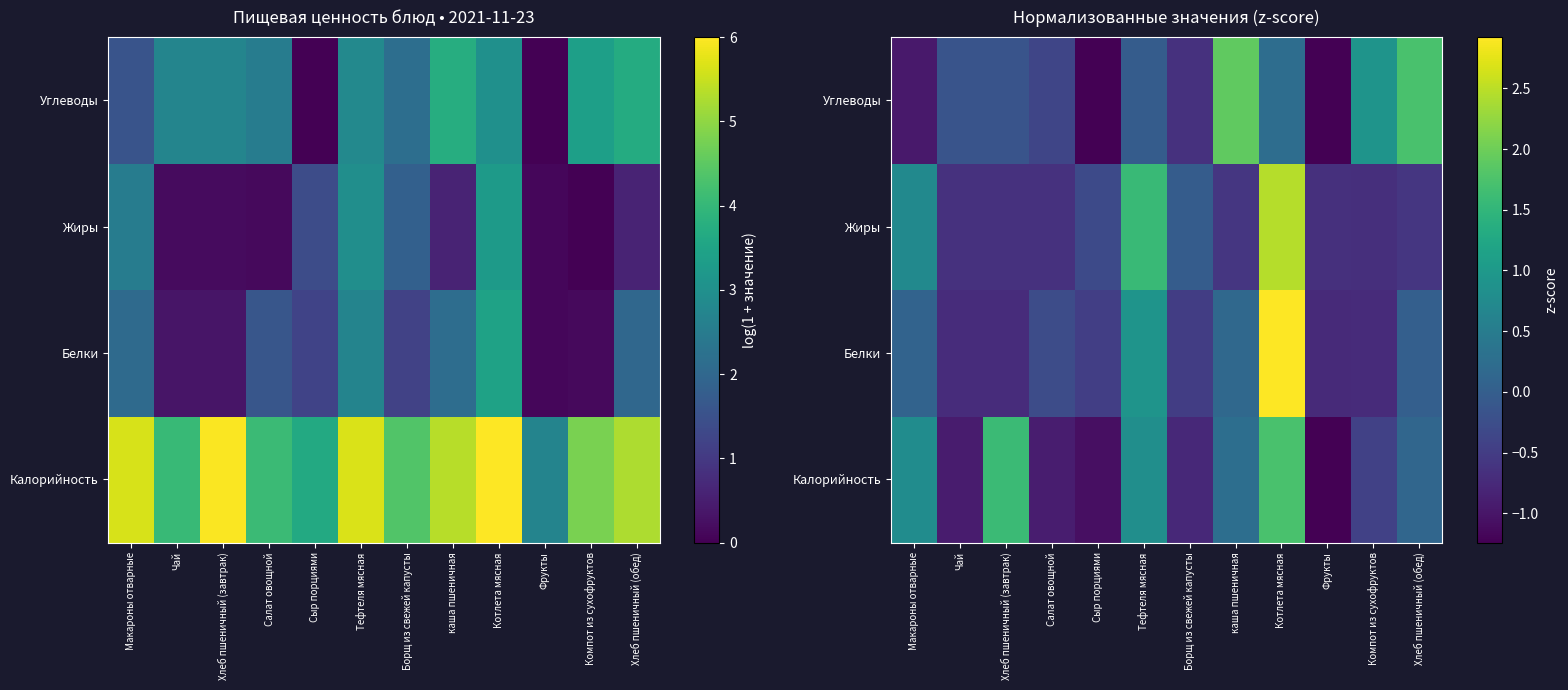

Which has a higher value, Борщ из свежей капусты or Чай?

Борщ из свежей капусты